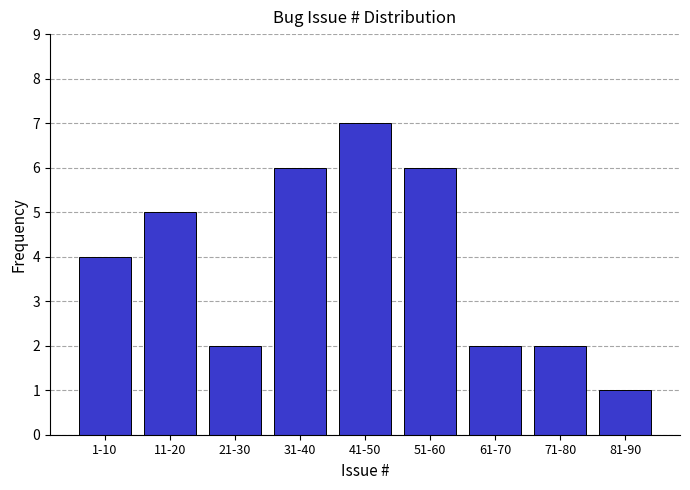

Reading left to right, list all the values displayed in this chart.

1-10=4	11-20=5	21-30=2	31-40=6	41-50=7	51-60=6	61-70=2	71-80=2	81-90=1